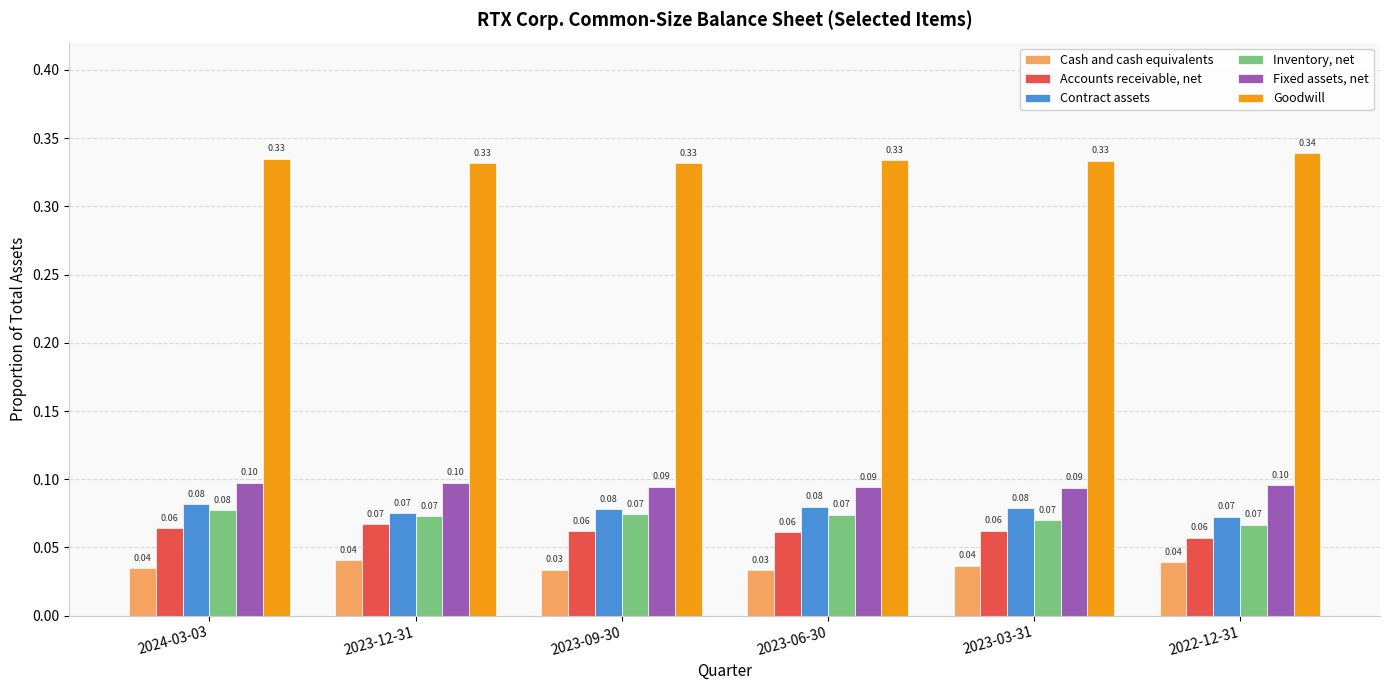

Which series has the largest total across all categories?

Goodwill